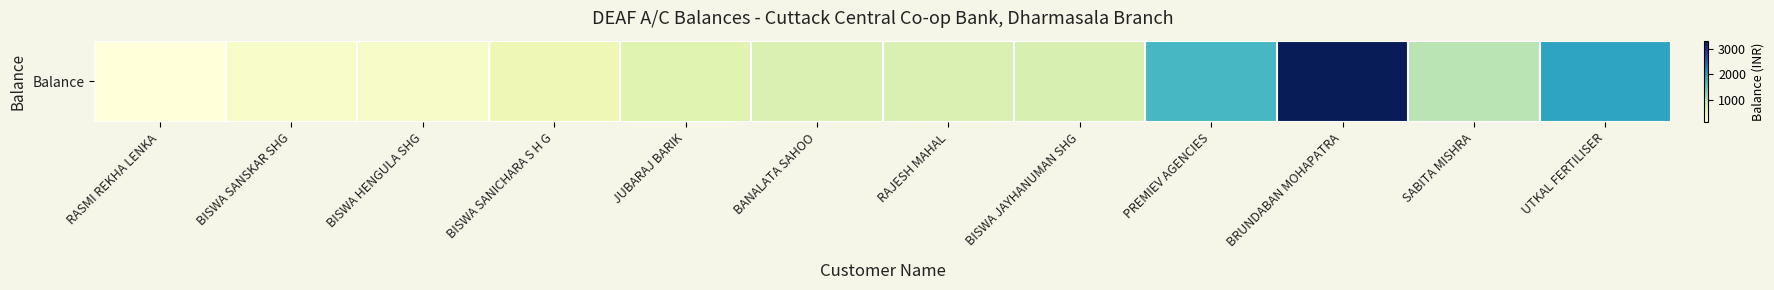

Reading left to right, extract all data points from this chart.

RASMI REKHA LENKA=144	BISWA SANSKAR SHG=299	BISWA HENGULA SHG=320	BISWA SANICHARA S H G=514	JUBARAJ BARIK=664	BANALATA SAHOO=732	RAJESH MAHAL=745	BISWA JAYHANUMAN SHG=752	PREMIEV AGENCIES=1685	BRUNDABAN MOHAPATRA=3310	SABITA MISHRA=1000	UTKAL FERTILISER=1914